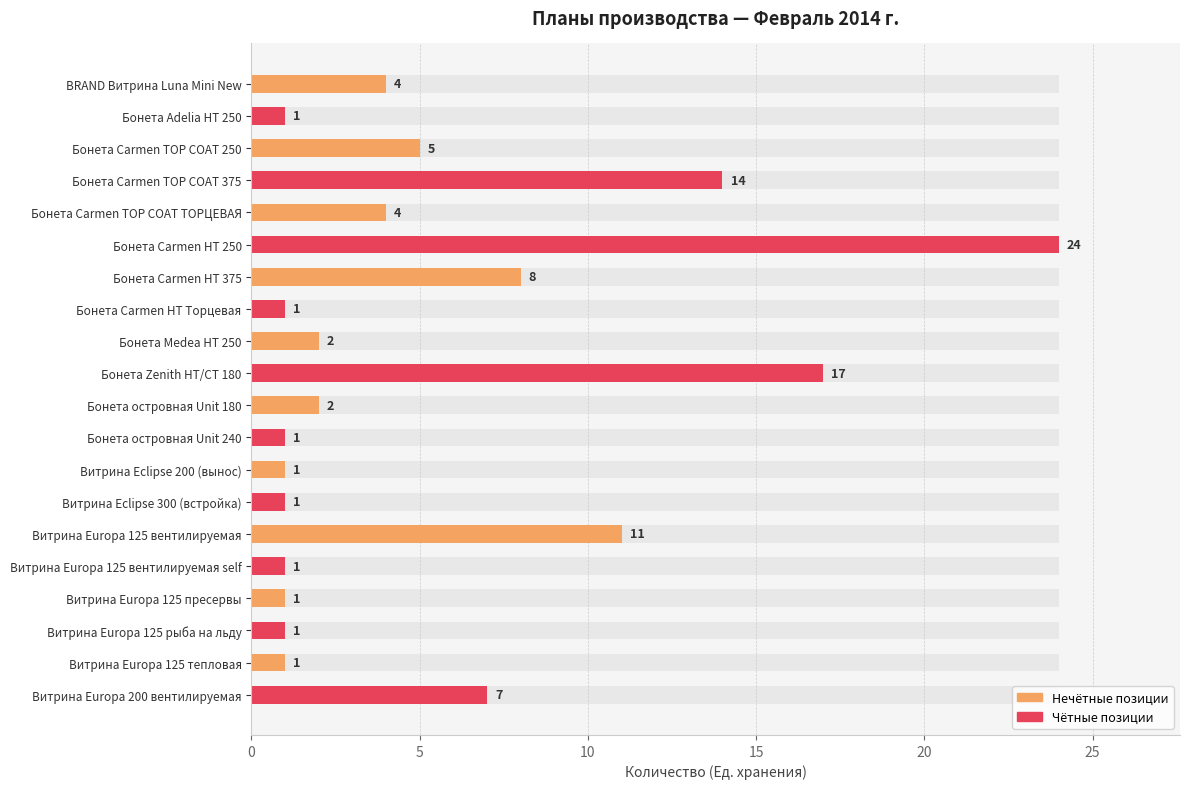

True or false: the data shows 1 at Витрина Eclipse 200 (вынос).

True